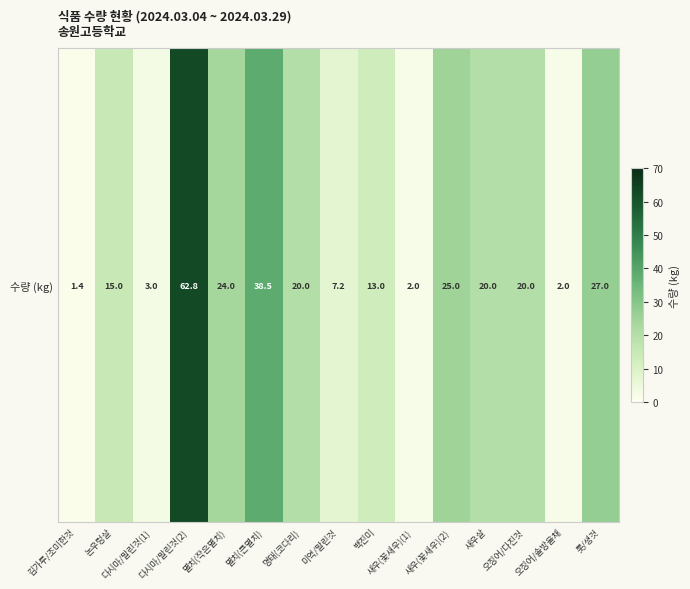

Which has a higher value, 톳/생것 or 오징어/솔방울채?

톳/생것